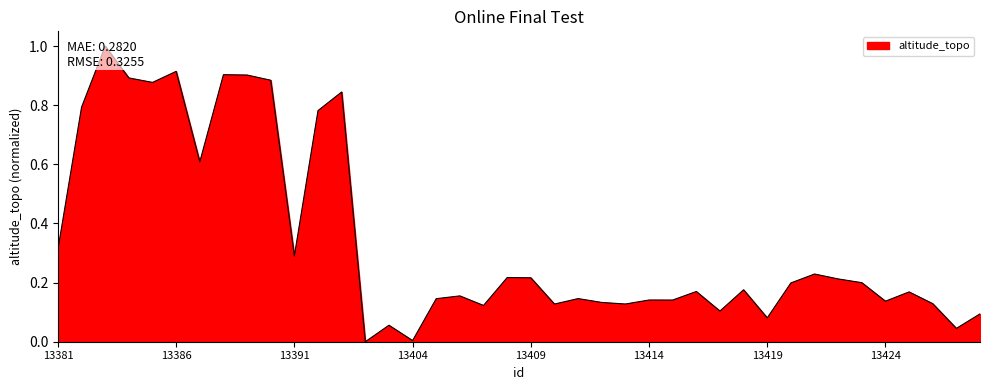

Where is the first local minimum?

13385